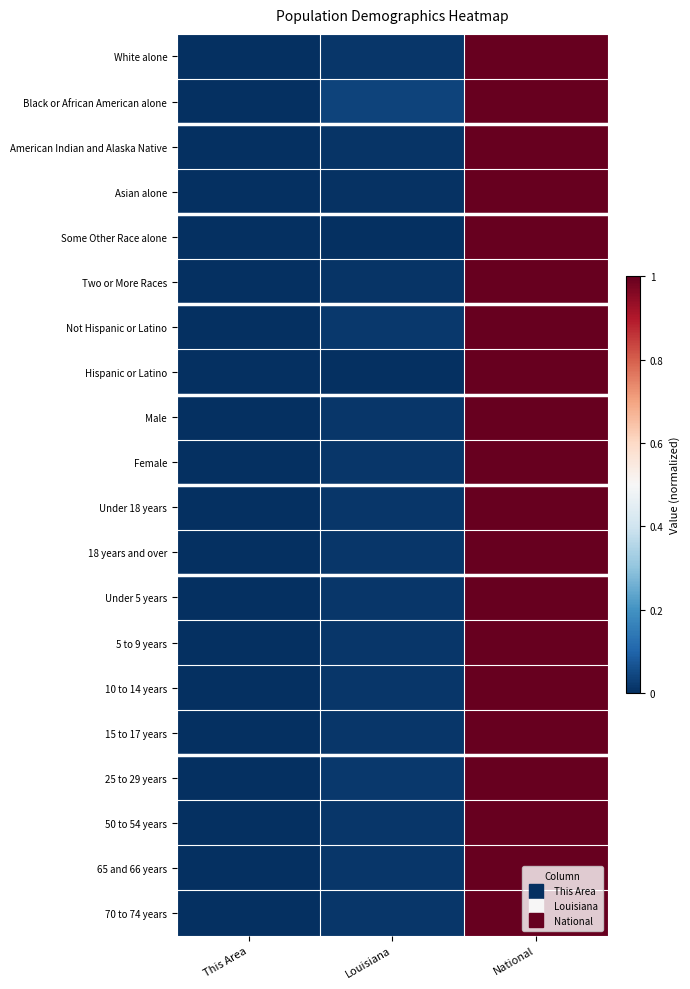

What is the maximum value shown in the chart?

1.0